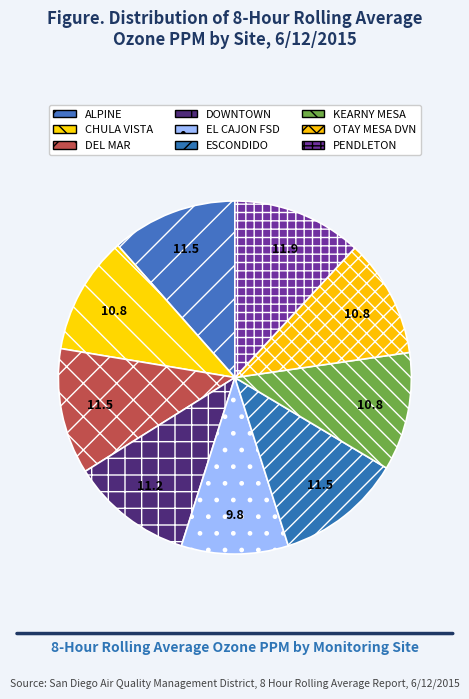

To the nearest percent, what portion does ESCONDIDO represent?

12%